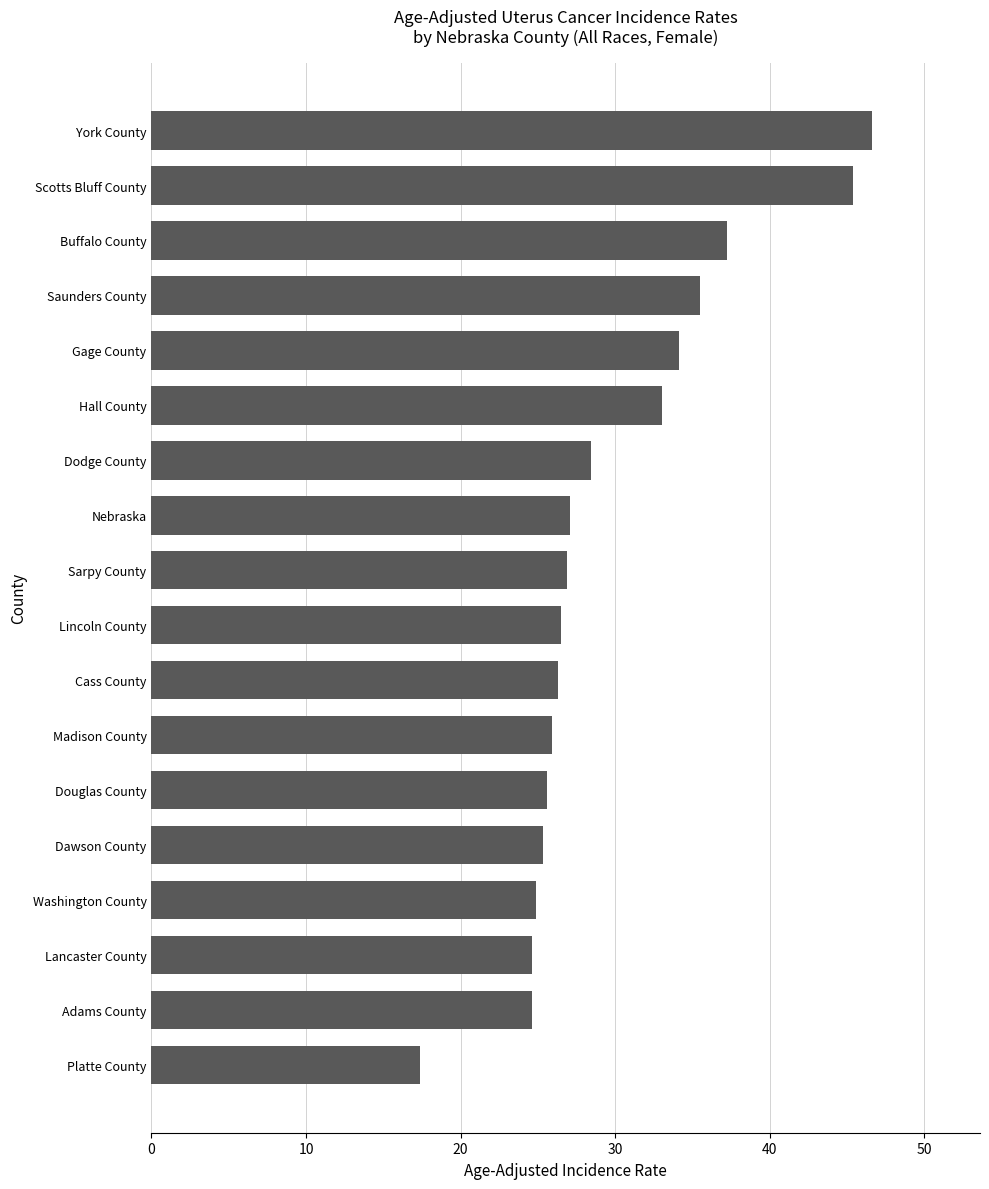

What is the smallest value displayed?

17.4